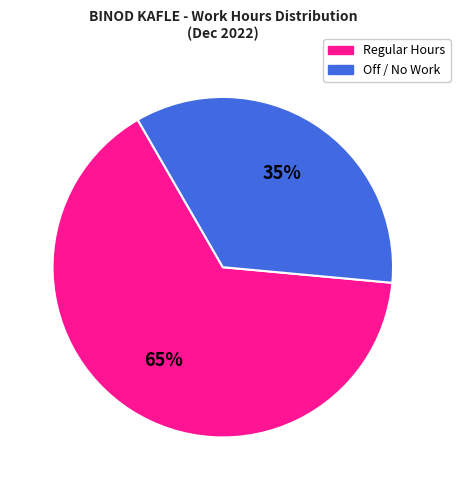

Between Regular Hours and Off / No Work, which is larger?

Regular Hours